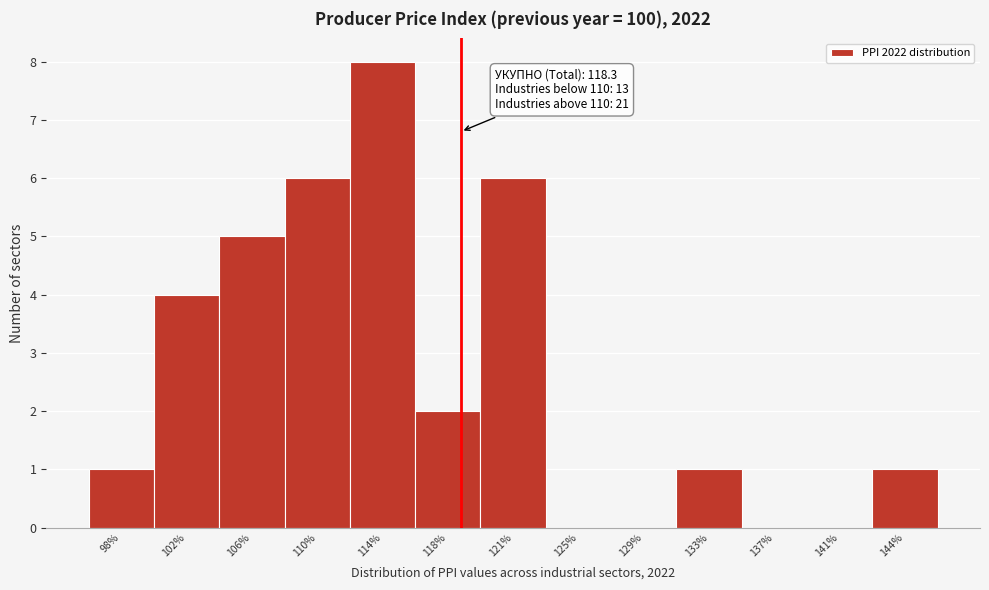

Over which range of the x-axis is the bar tallest?

112.0 to 115.5